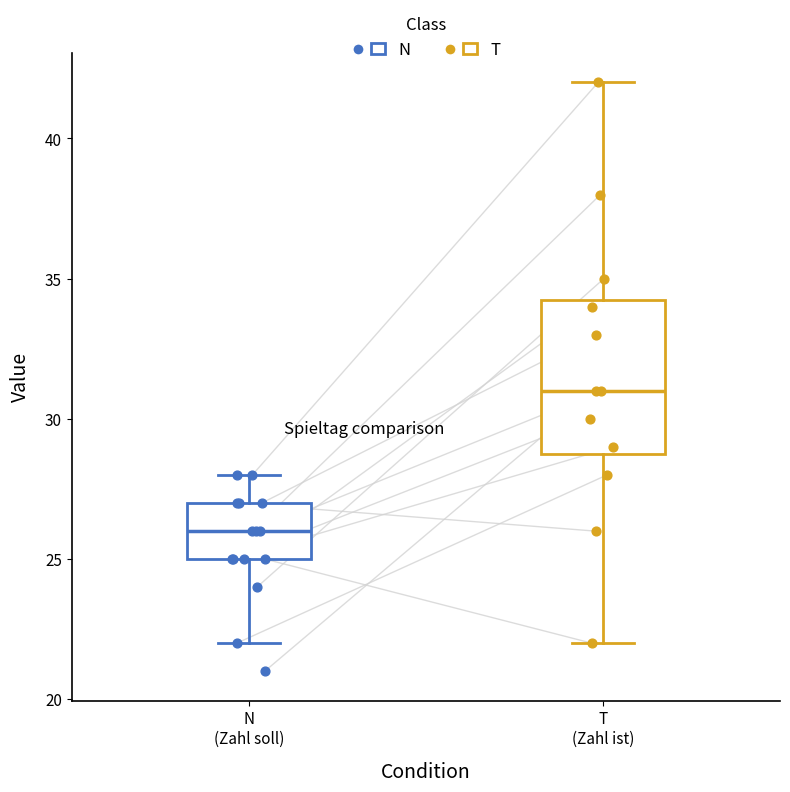

Reading left to right, transcribe this box plot: for each box, give where its median line is, the range the box spans, and where its two whiskers end, as read against the y-axis. The values are not printed on the chart, so give them approximately, as read against the axis.

N (Zahl soll): median 26.0, box 25.0 to 27.0, whiskers 22.0 to 28.0
T (Zahl ist): median 31.0, box 29.0 to 34.5, whiskers 22.0 to 42.0